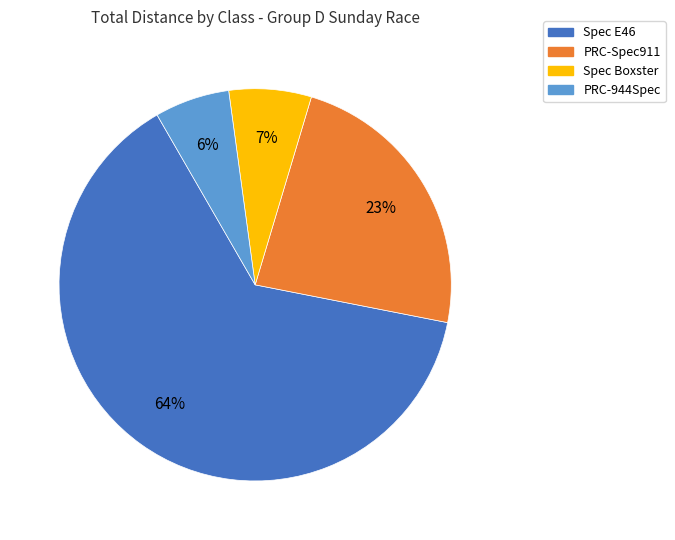

Does any single category account for the majority?

Yes